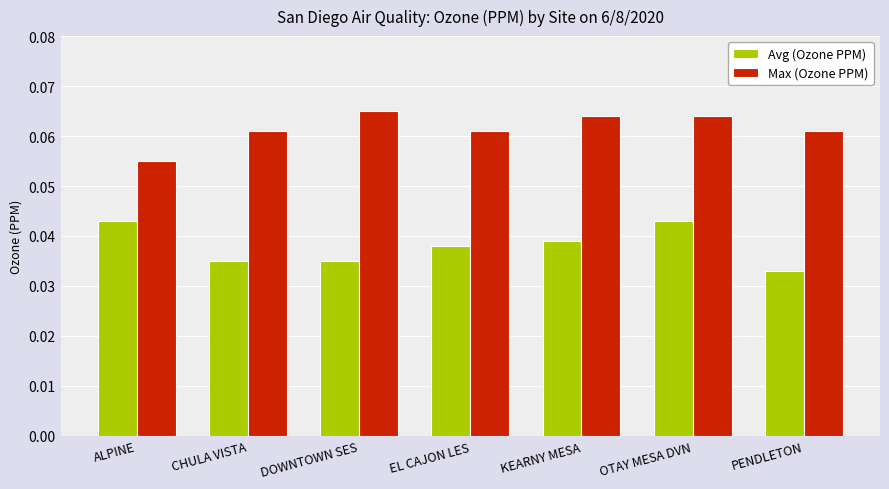

How many bars are there in each group?

2